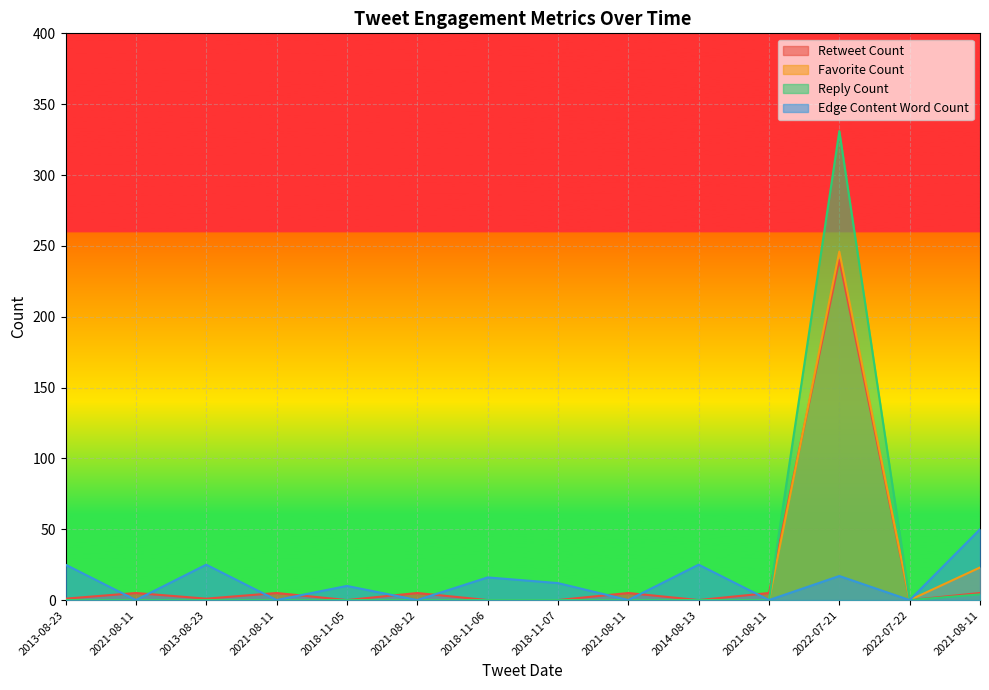

What is the difference between the Edge Content Word Count values at 2022-07-21 and 2021-08-11?

33